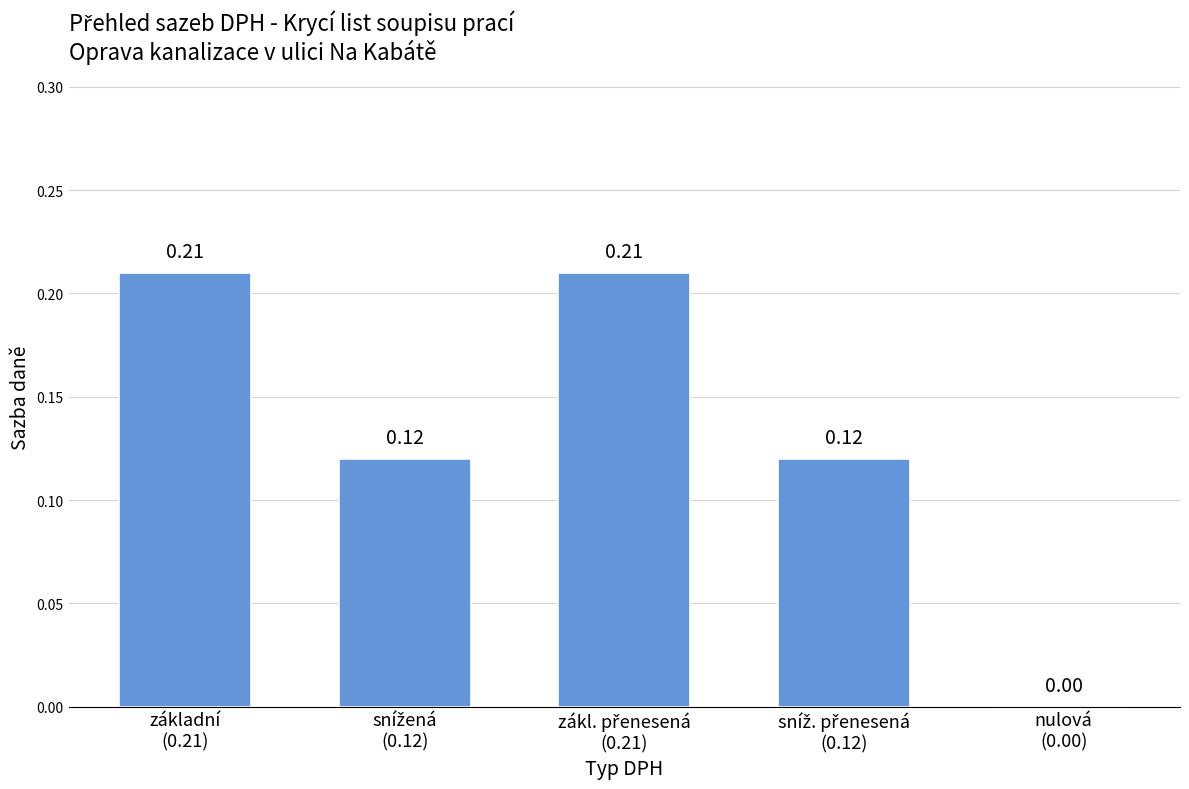

What is the sum of all values?

0.7